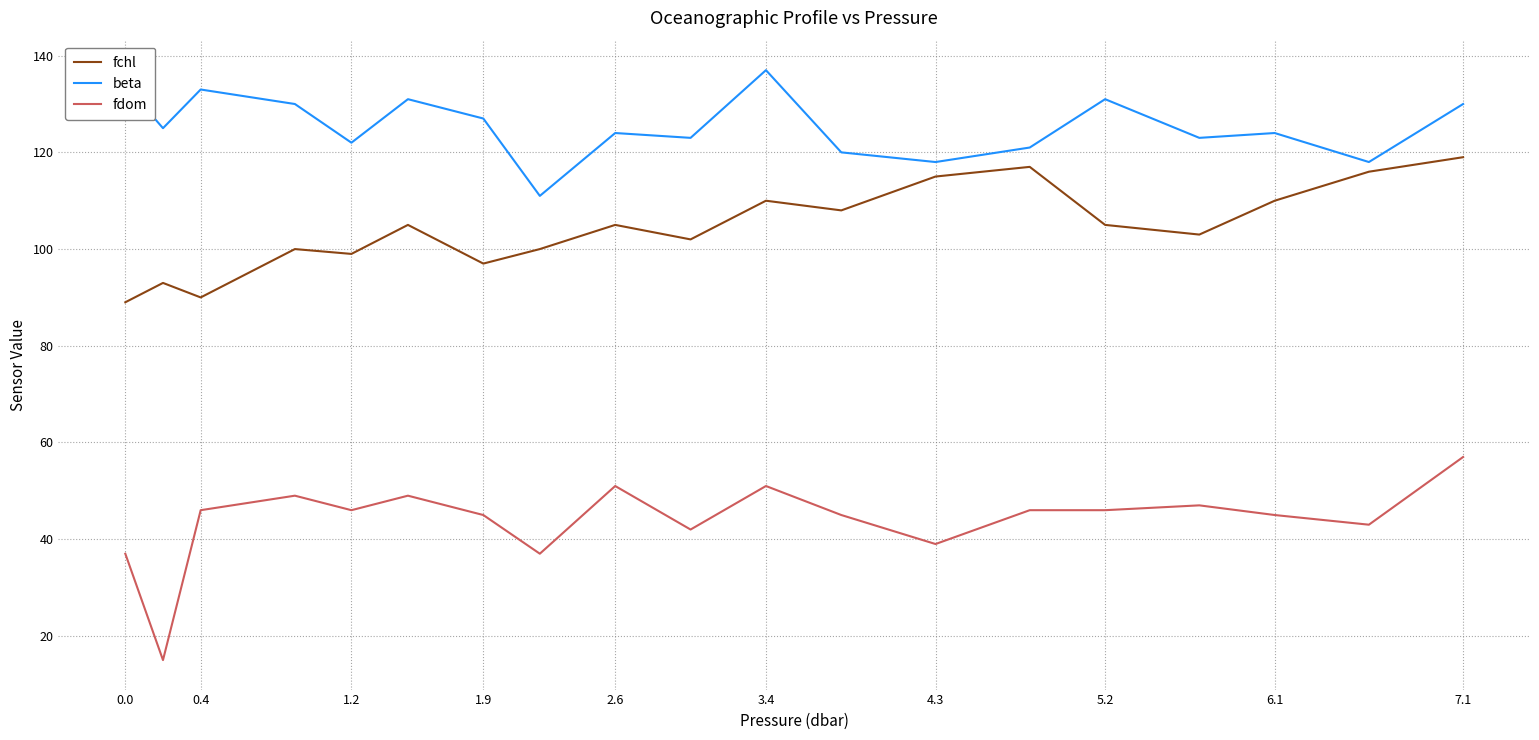

Rank the series by their maximum value, from lowest to highest.

fdom, fchl, beta